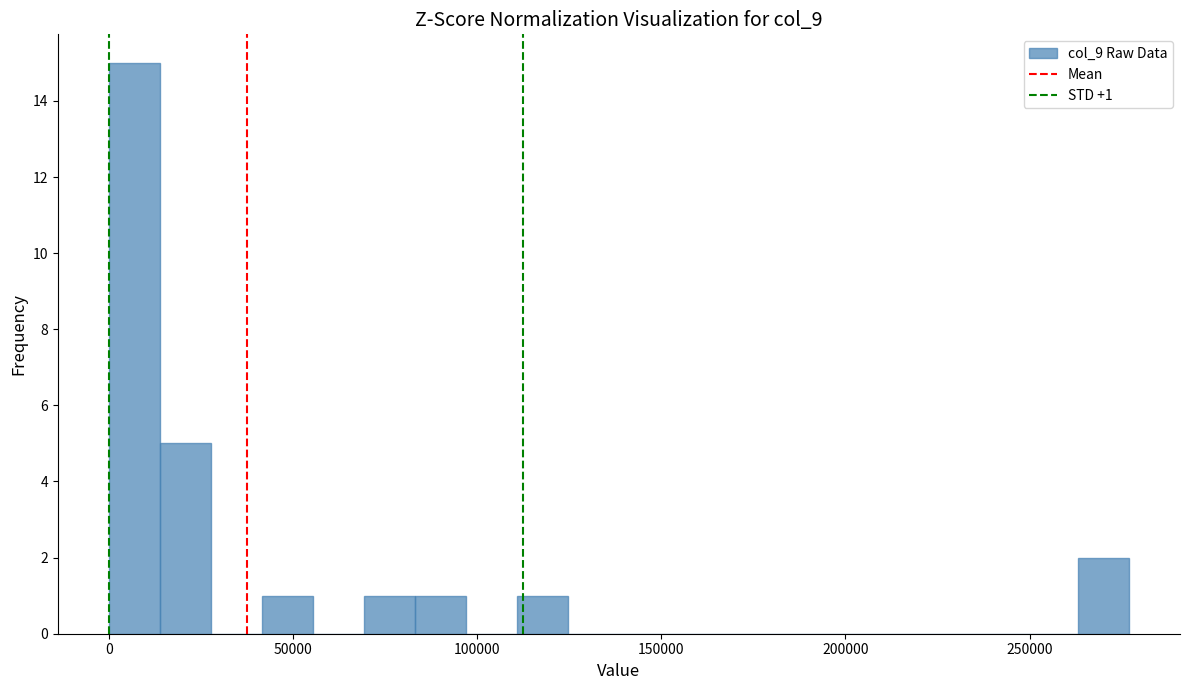

Around what value on the x-axis is the tallest bar? Give the approximate position of its centre, as read against the axis.

5000